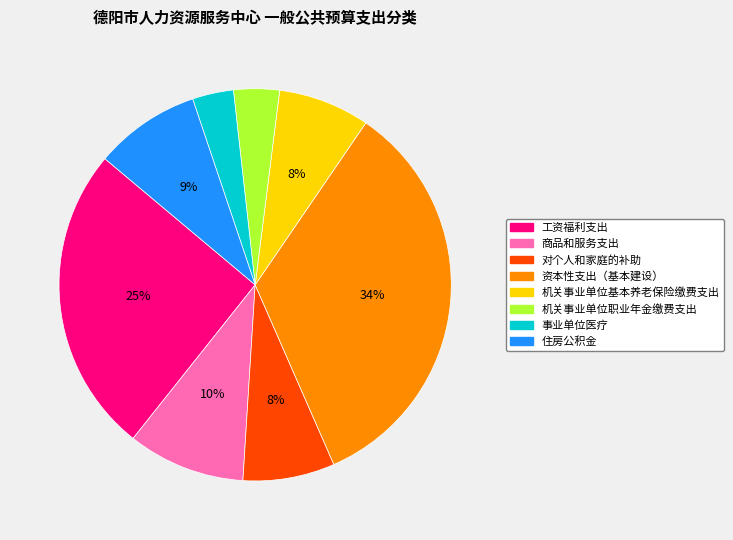

Which category has the biggest portion of the pie?

资本性支出（基本建设）